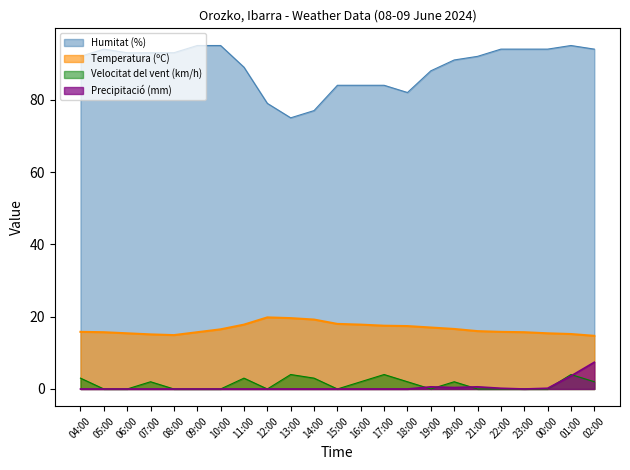

True or false: Temperatura (ºC) and Humitat (%) intersect in this chart.

False